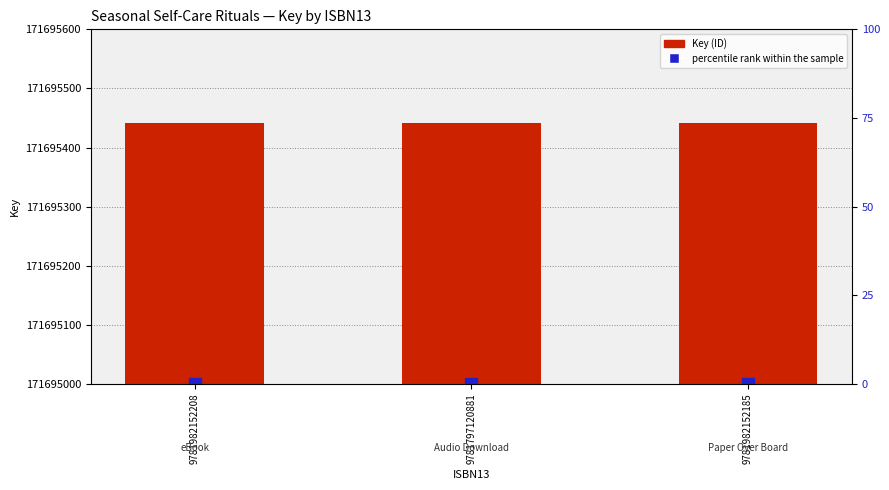

At which label does Key (ID) reach its peak?

9781982152208